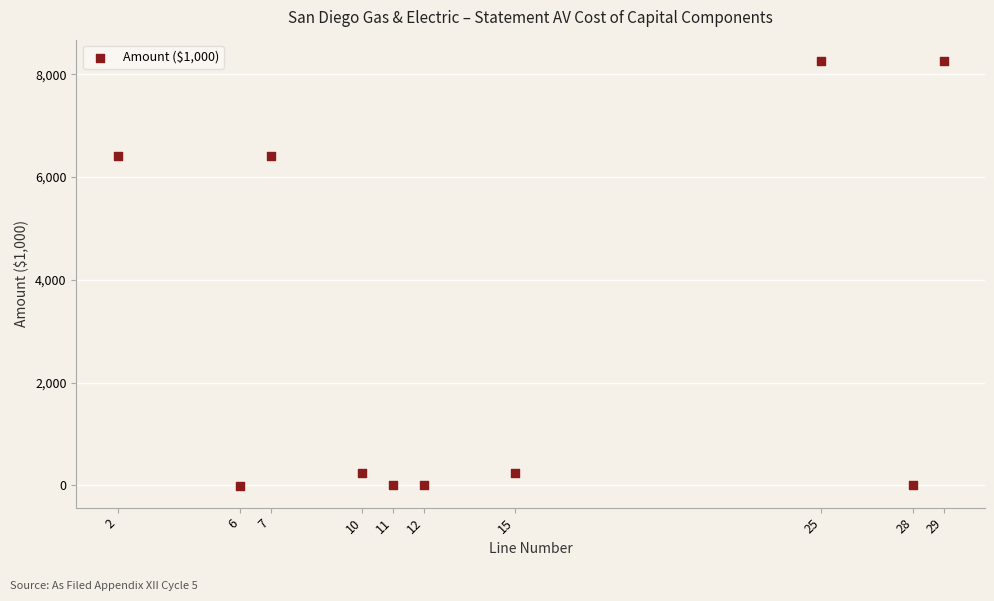

What is the range of Y values (max minus min)?

8275.6